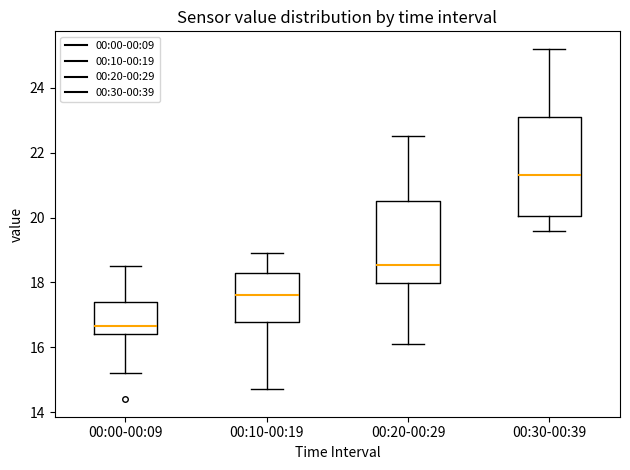

Which box is the tallest, from its lower edge to its upper edge?

00:30-00:39